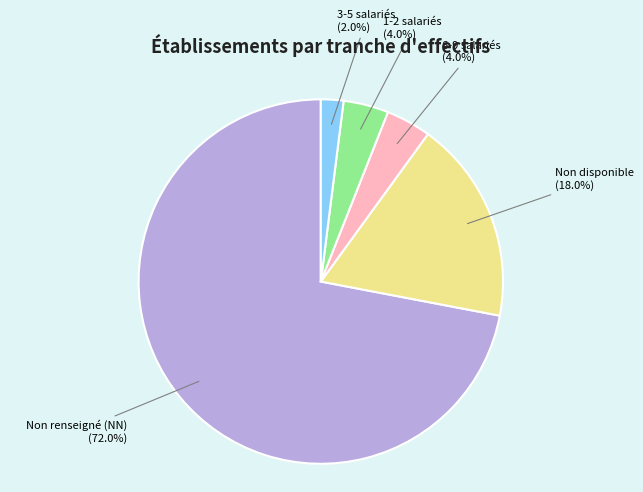

Does any single category account for the majority?

Yes